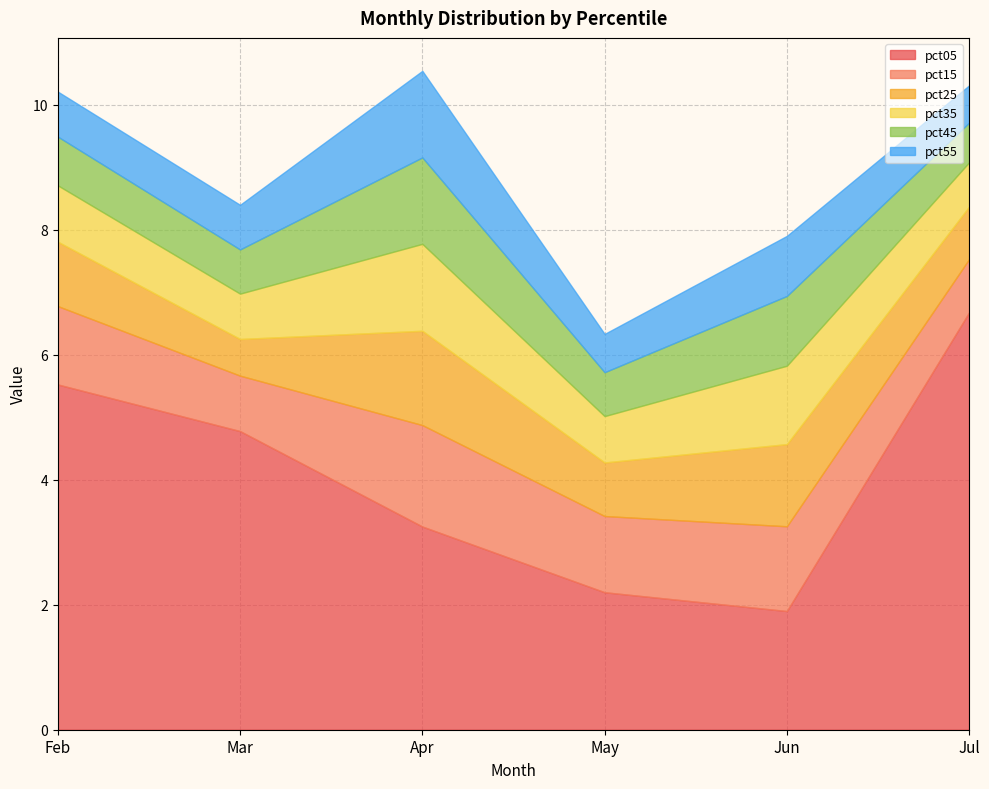

Count the number of categories in the chart.

6